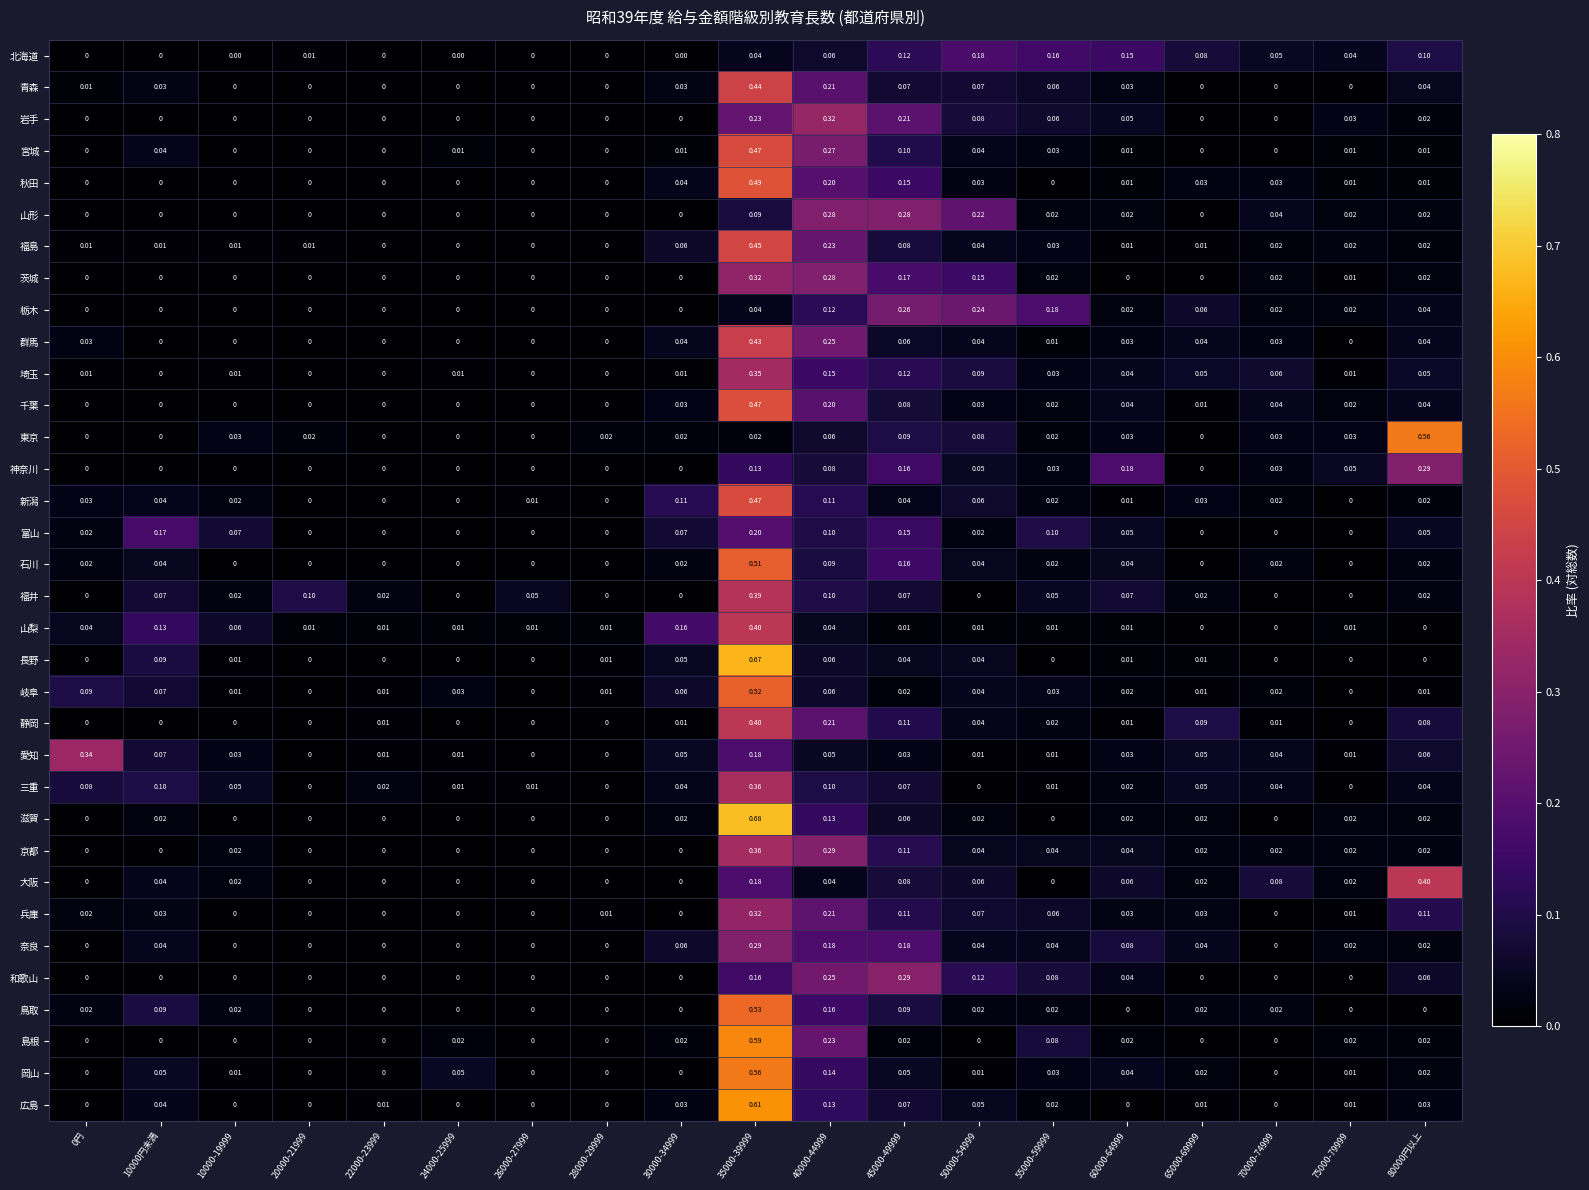

Between 40000-44999 and 75000-79999, which series saw the biggest shift?

岩手